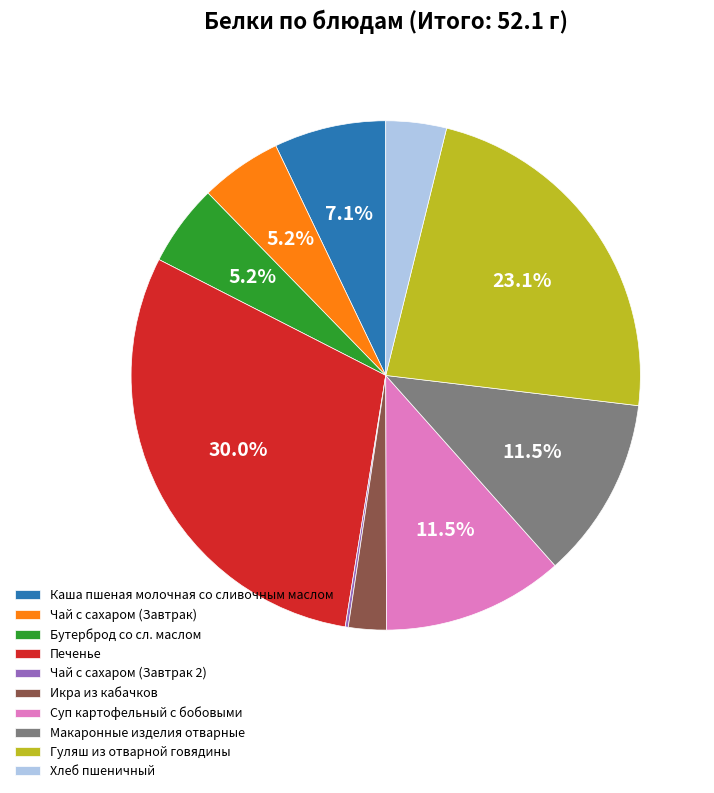

True or false: Суп картофельный с бобовыми accounts for 18% of the total.

False